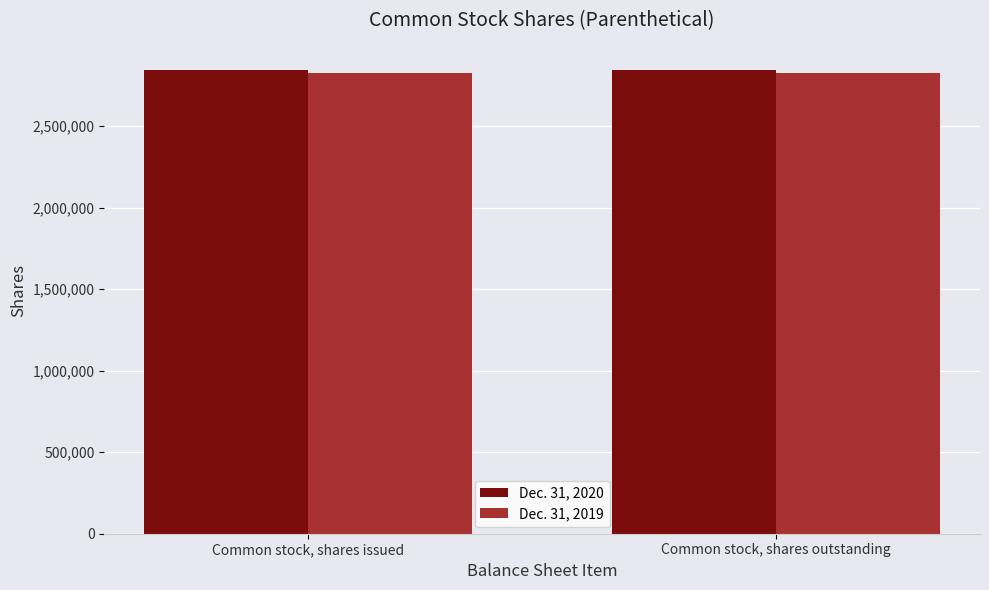

What is the spread (max minus min) of values at Common stock, shares outstanding?

17380